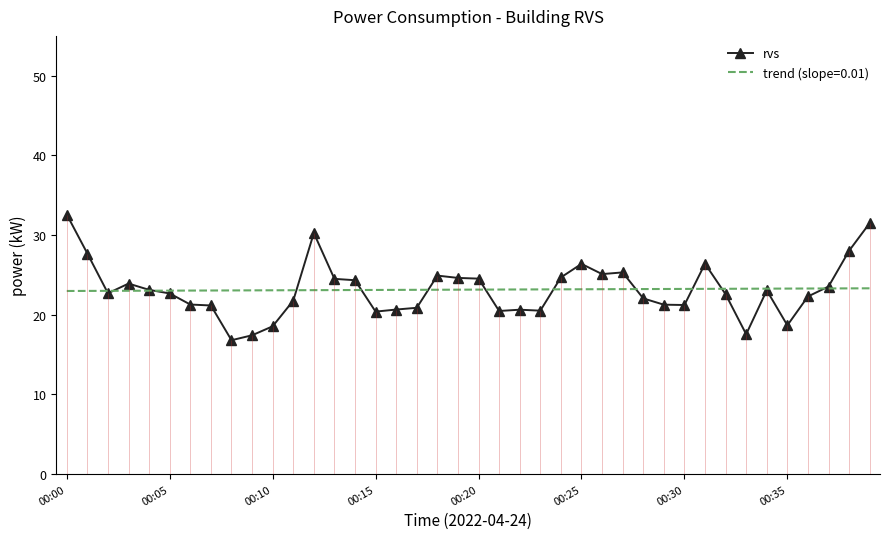

What is the difference between the second highest and second lowest values?

14.1